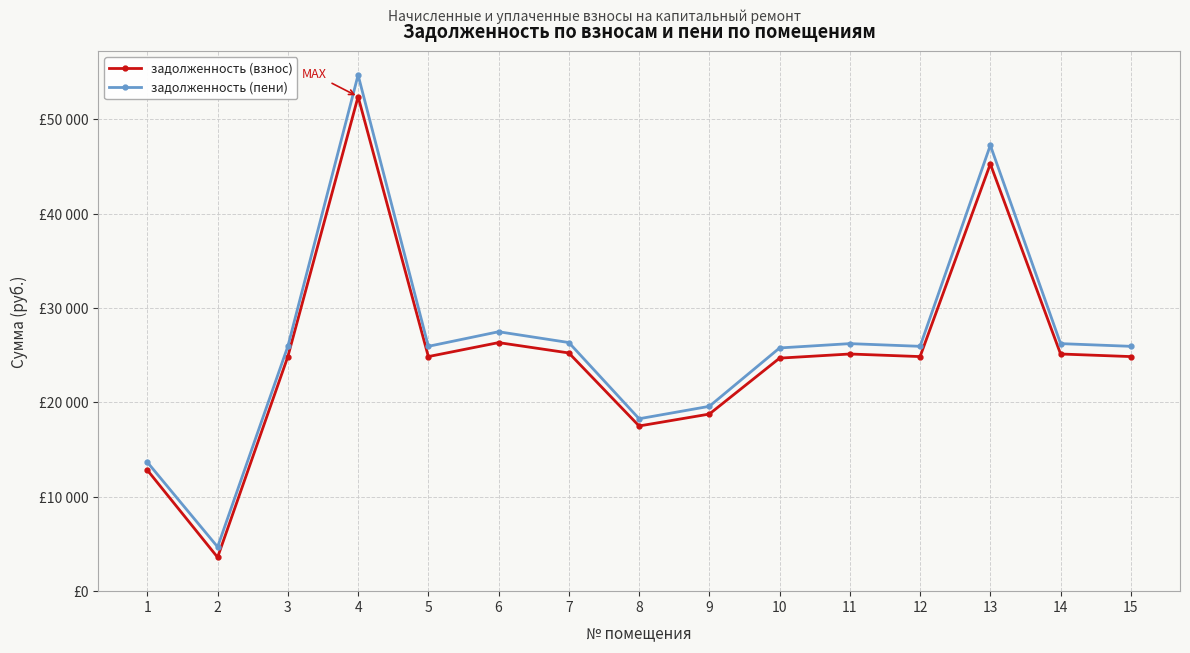

What is the value of the задолженность (пени) point at the 15th from the left?

25951.4